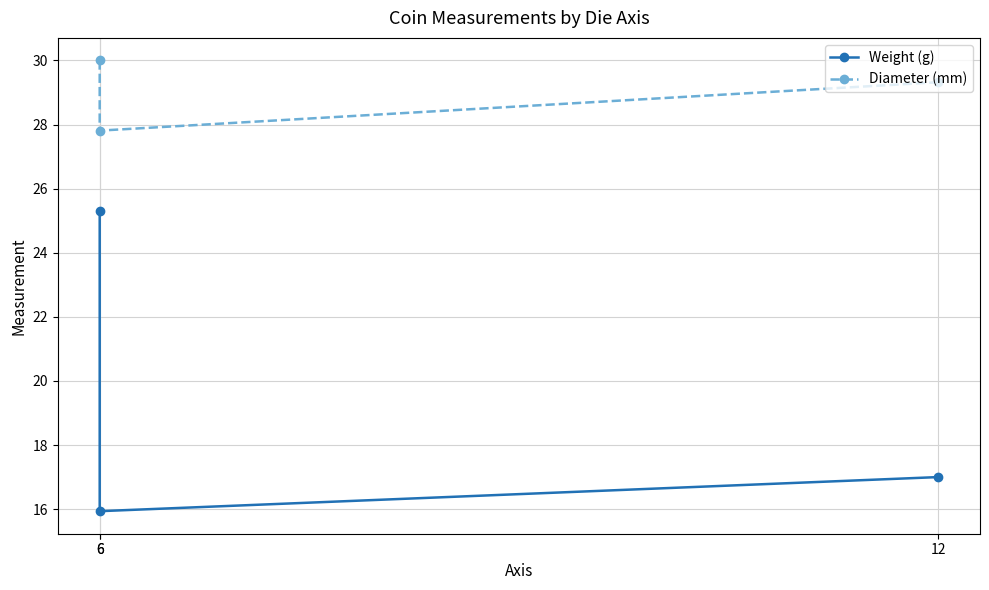

What is the value of the Diameter (mm) point at the 2nd from the left?

30.0